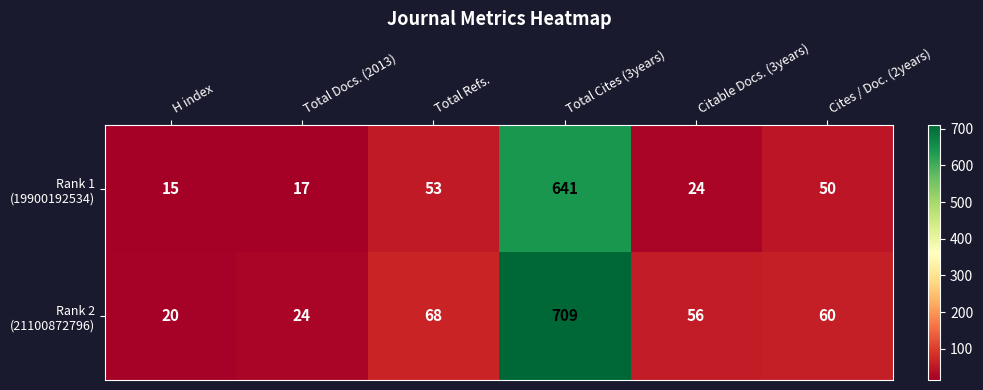

Which category has the highest value across all series?

Total Cites (3years)